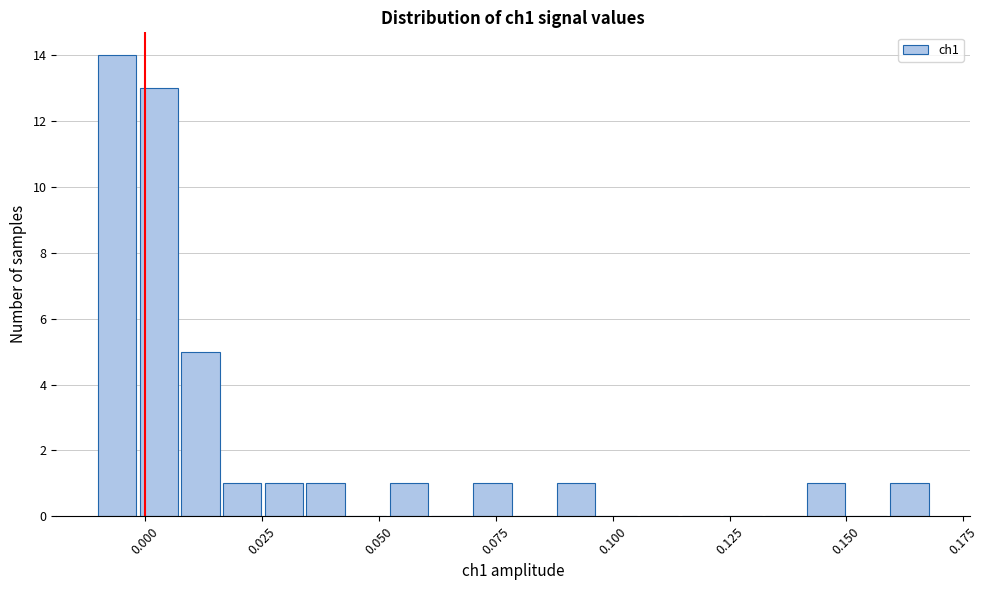

Read against the x-axis, roughly where is the centre of the tallest bar?

-0.005